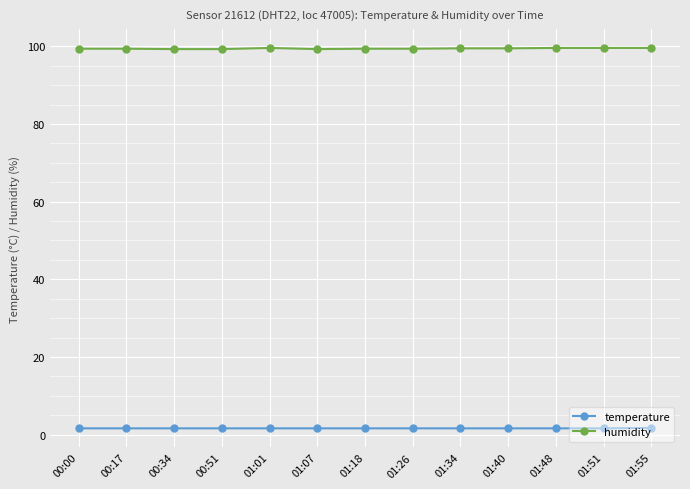

What is the average value of the temperature series?

1.6